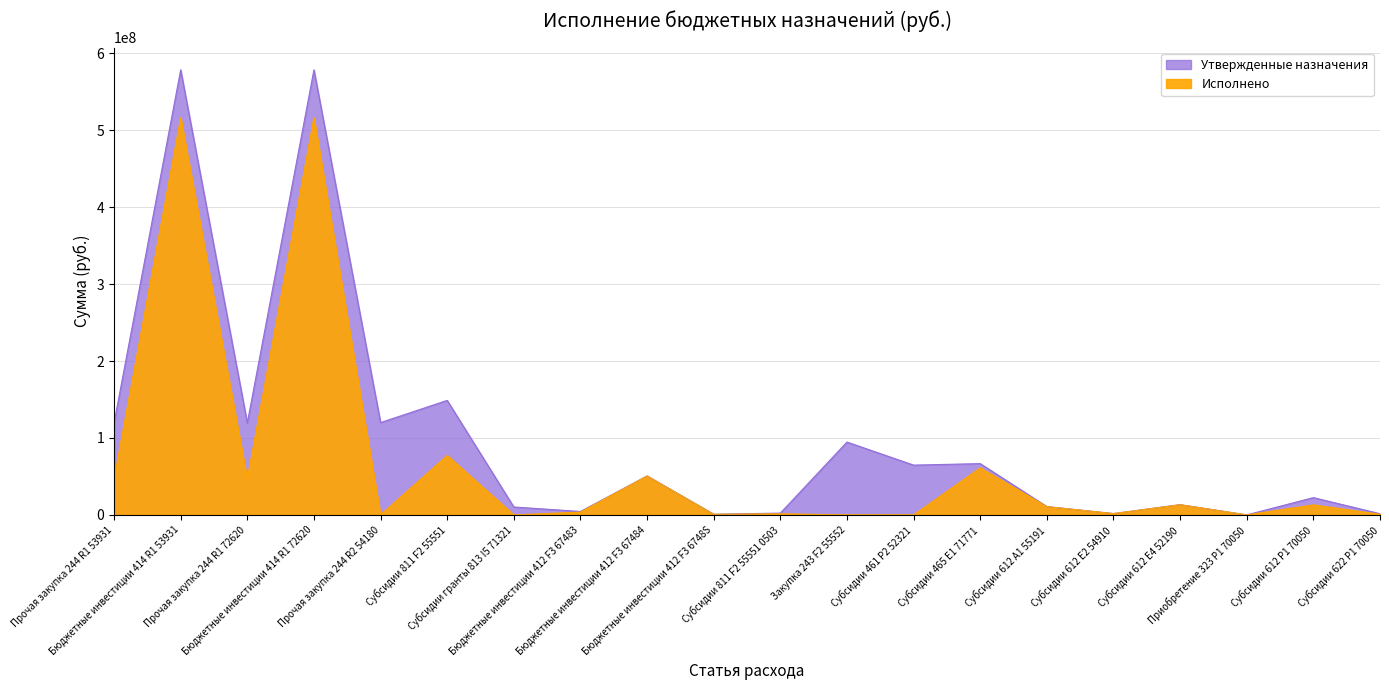

What is the label of the 9th point from the right?

Закупка 243 F2 55552